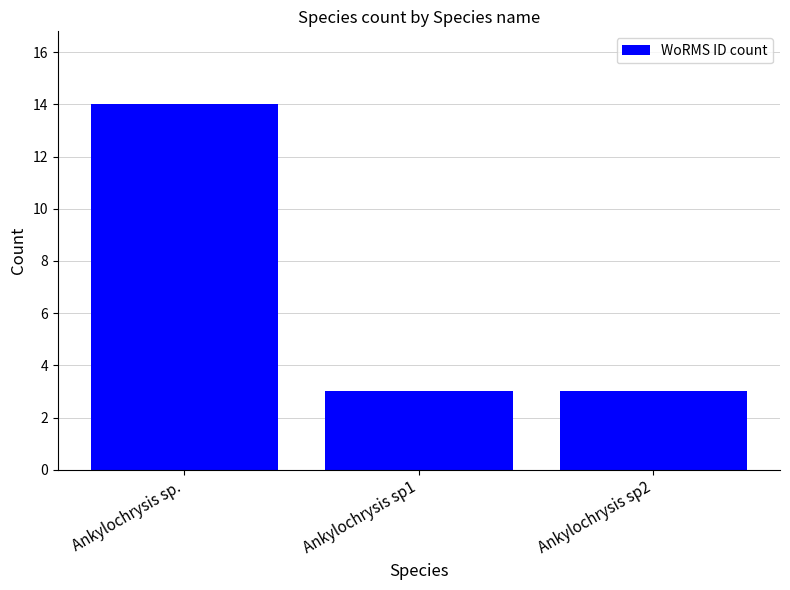

What is the approximate value at Ankylochrysis sp2?

3